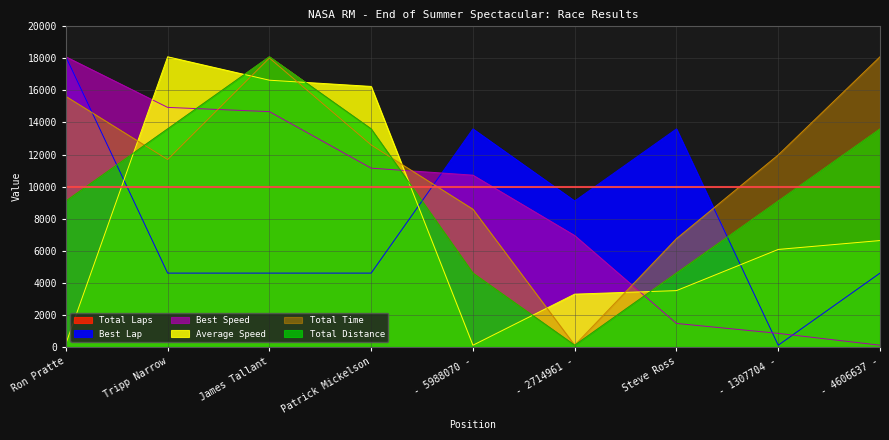

True or false: Total Time and Best Lap cross at least once.

True